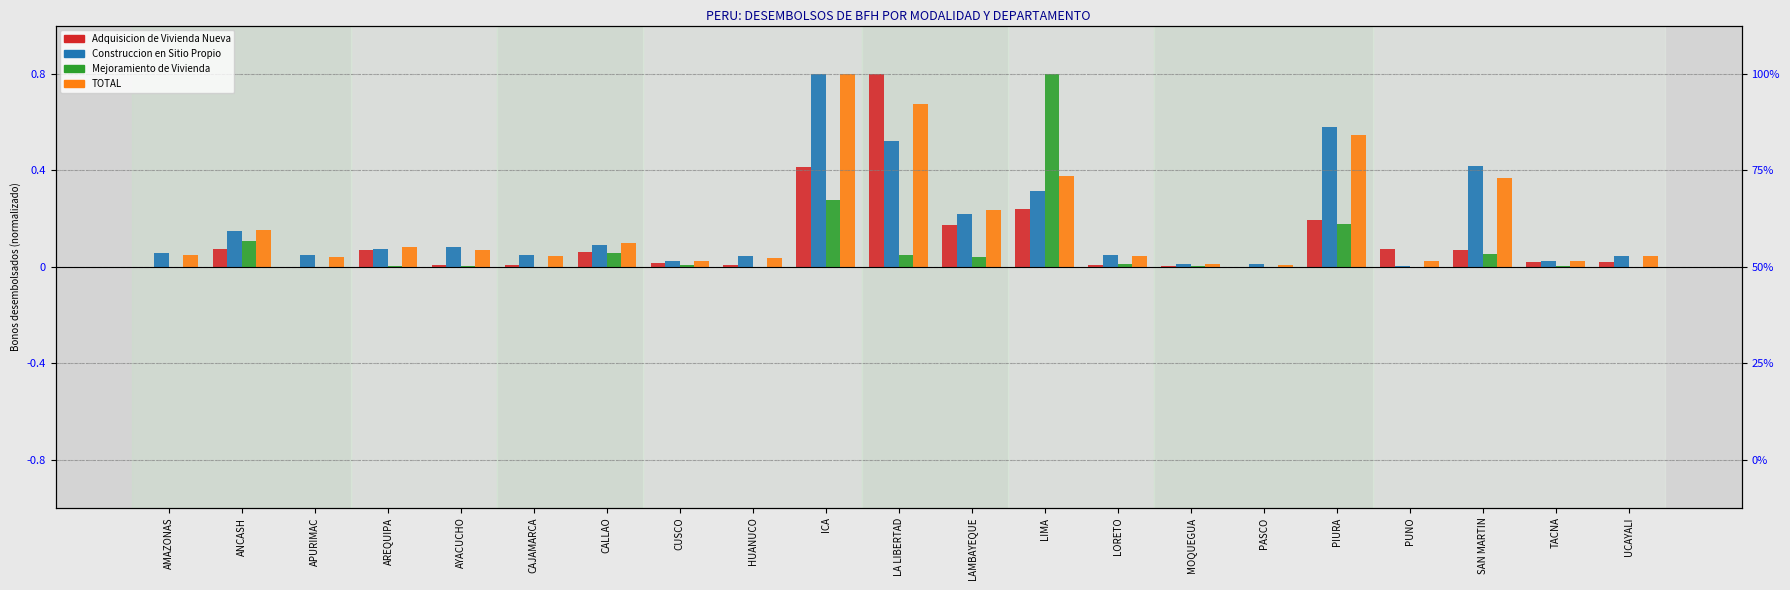

Which category has the highest value in the Construccion en Sitio Propio series?

ICA